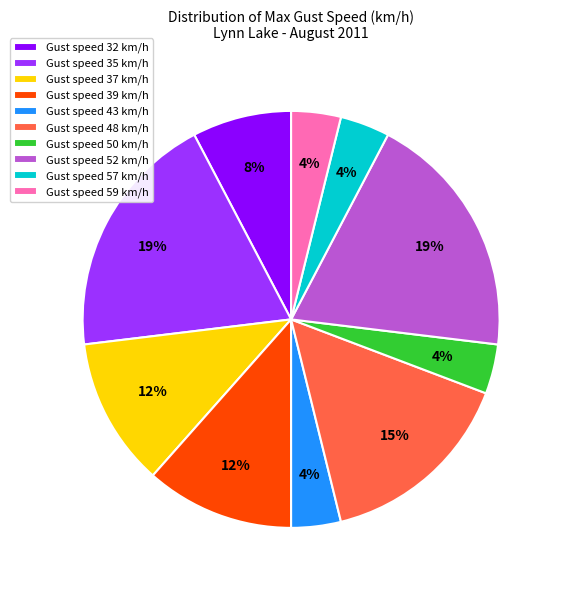

Count the number of slices in the pie.

10